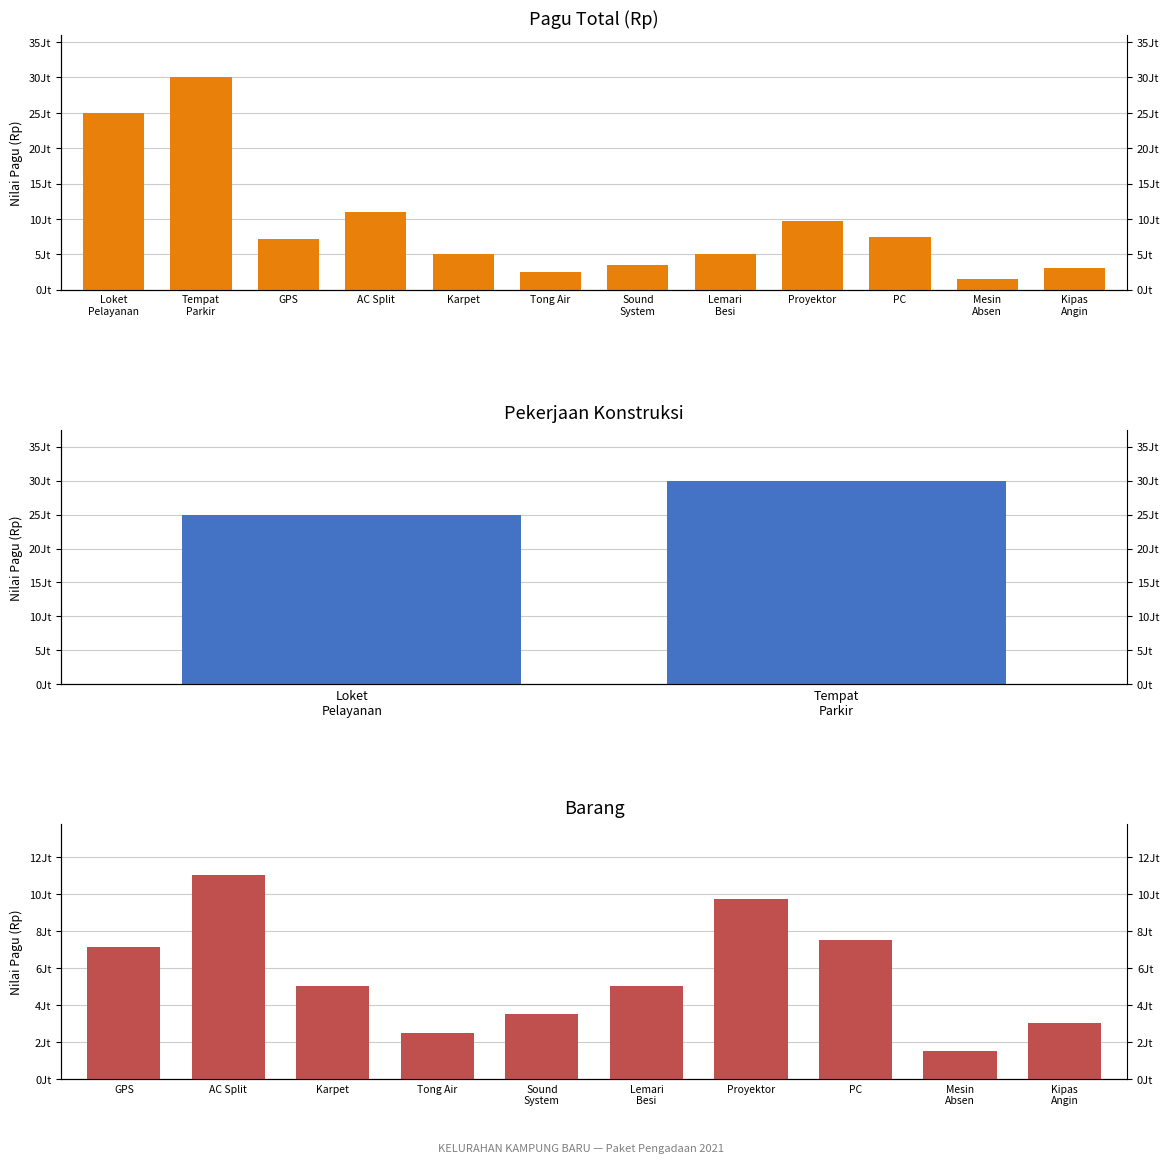

What is the smallest value displayed?

1500000